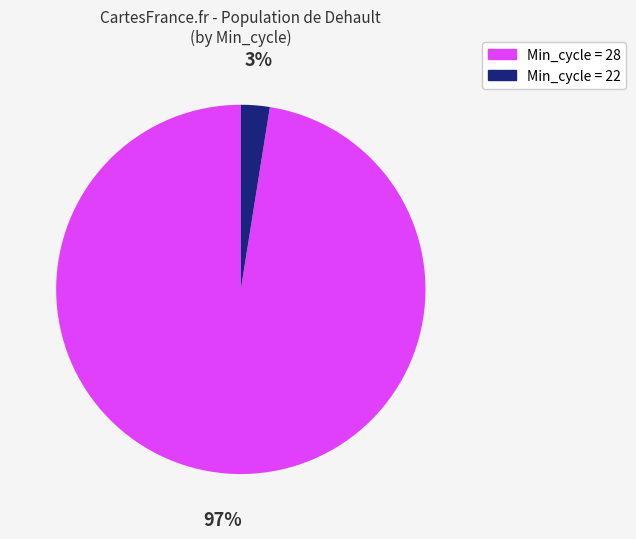

Is there a majority slice in this chart?

Yes